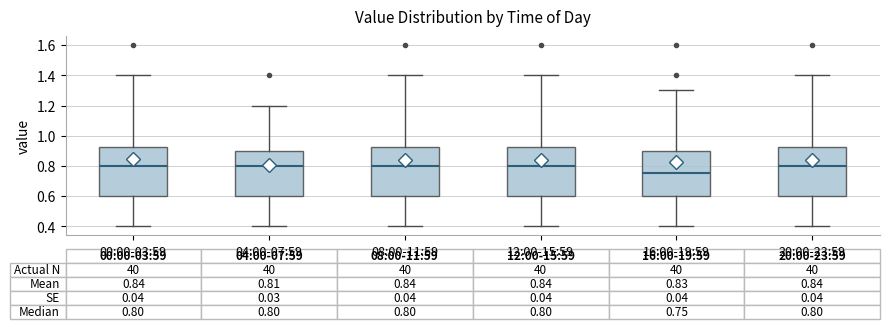

Which box's median line is the lowest?

16:00-19:59